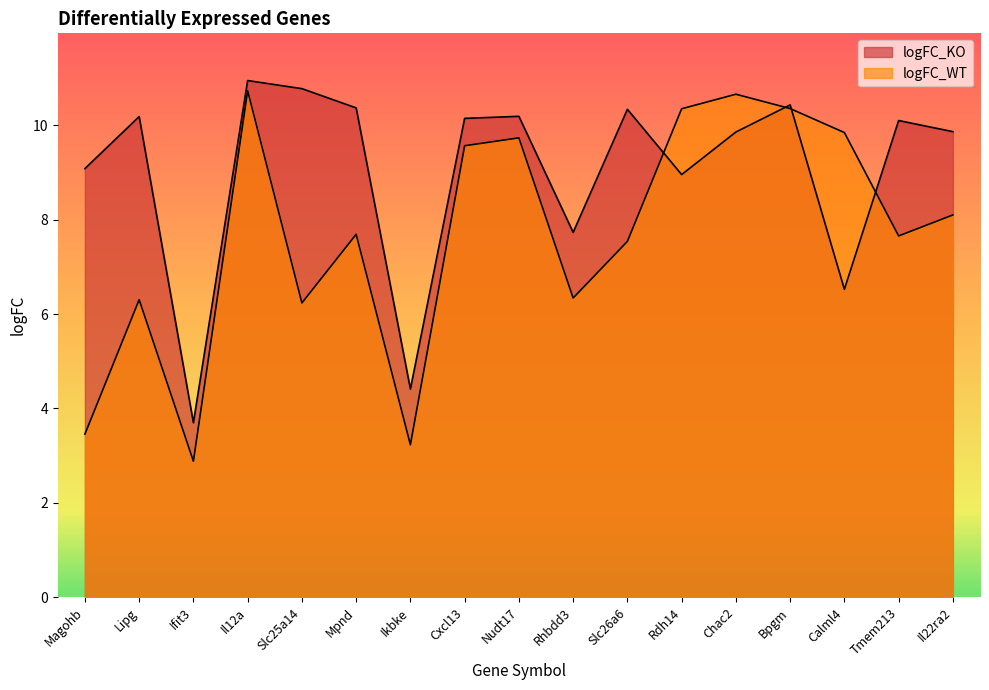

What is the label of the 2nd point from the right?

Tmem213